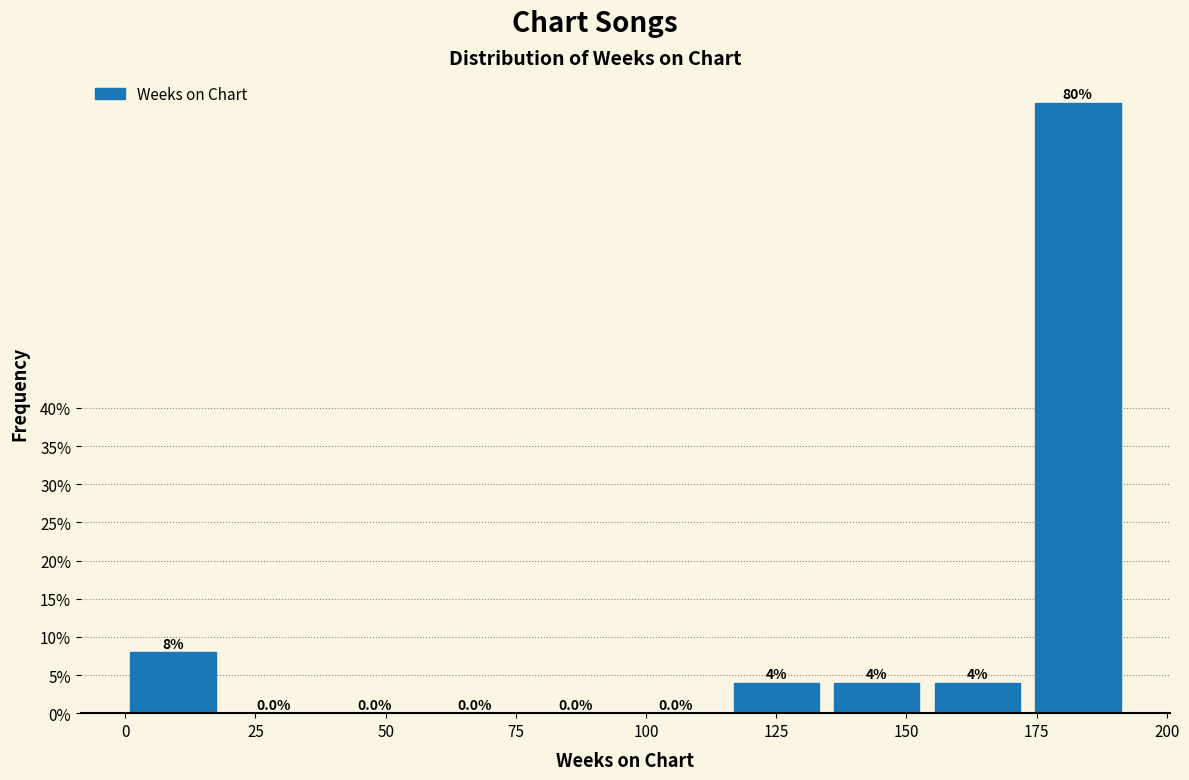

Around what value on the x-axis is the tallest bar? Give the approximate position of its centre, as read against the axis.

185